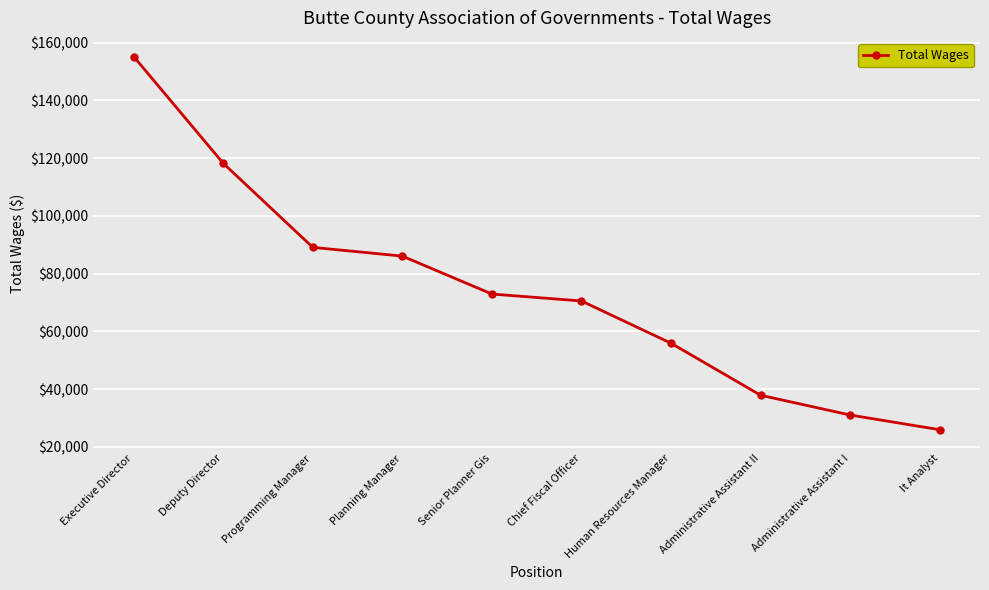

Rank the categories by value from highest to lowest.

Executive Director, Deputy Director, Programming Manager, Planning Manager, Senior Planner Gis, Chief Fiscal Officer, Human Resources Manager, Administrative Assistant II, Administrative Assistant I, It Analyst